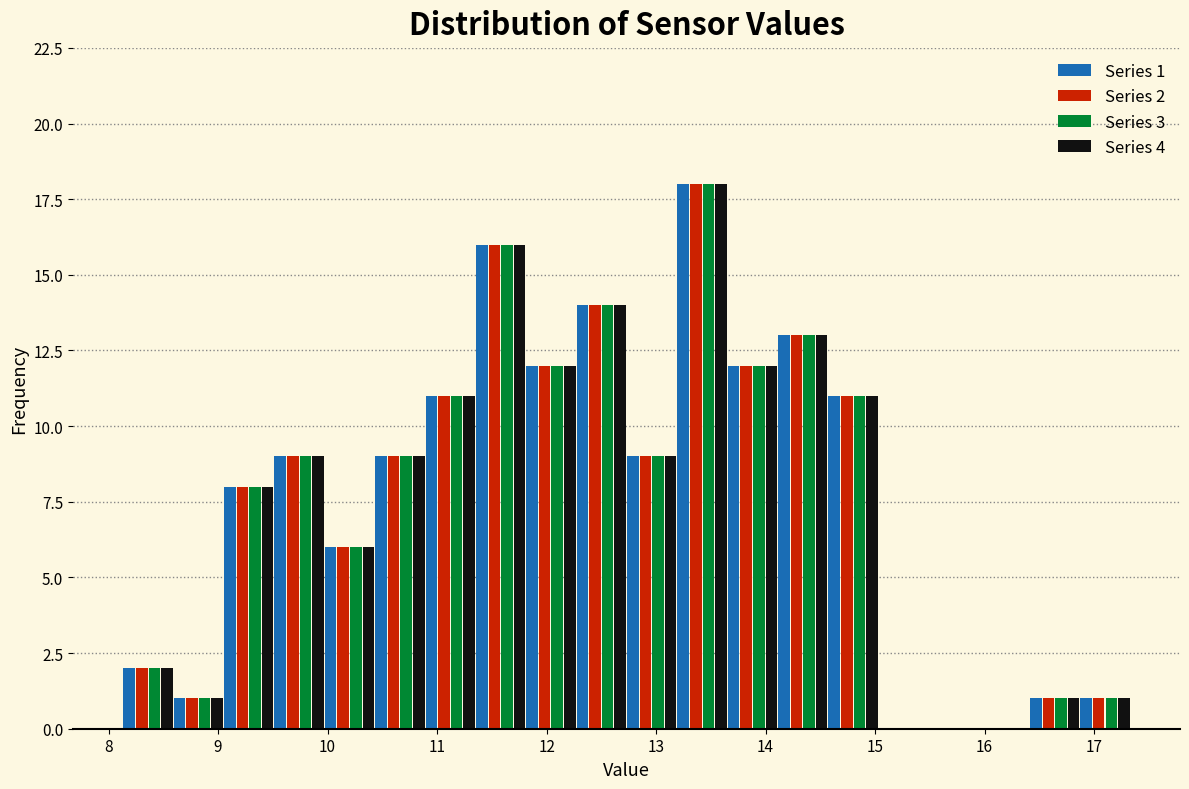

In the Series 4 series, which range on the x-axis has the tallest bar?

13.19 to 13.65